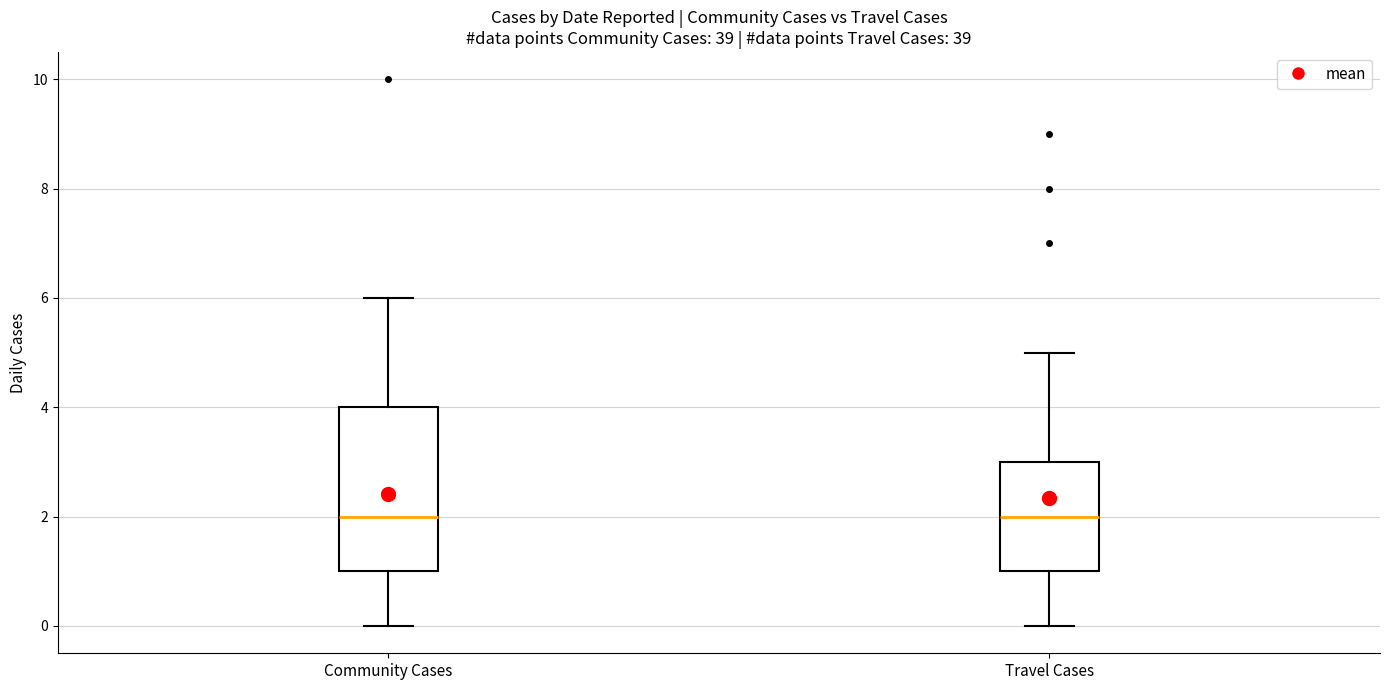

Where does the upper whisker of the box for Travel Cases end on the y-axis? The values are not printed on the chart, so give them approximately, as read against the axis.

5